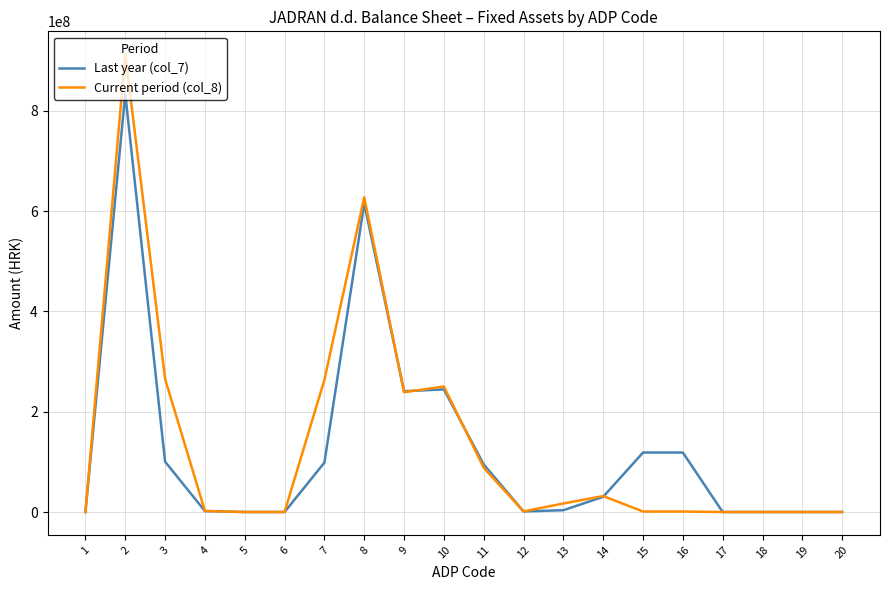

At how many categories does at least one series exceed 596946314?

2